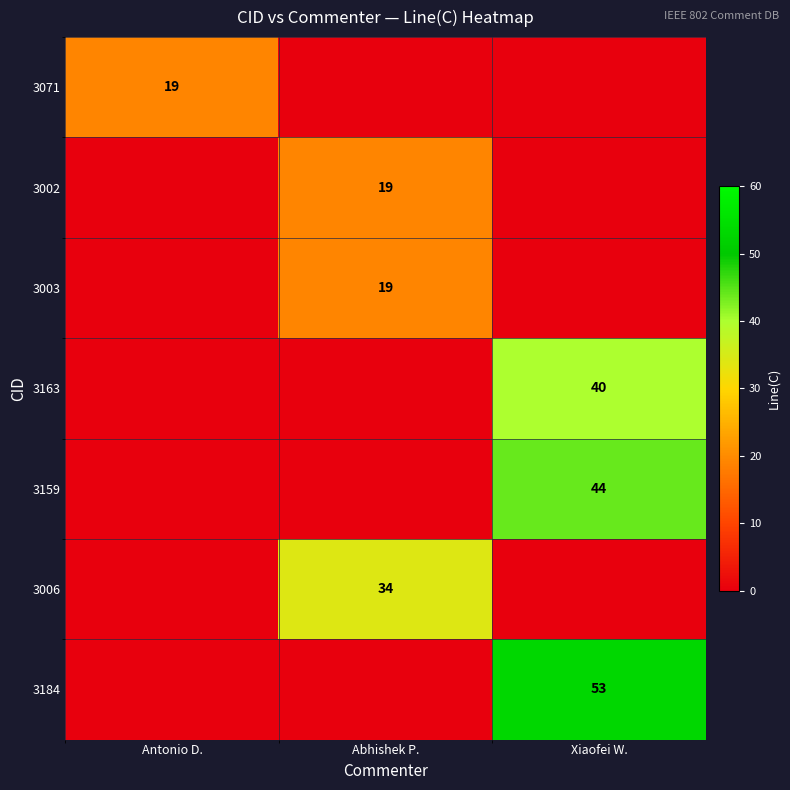

Is it true that 3071 equals 19 at Antonio D.?

True